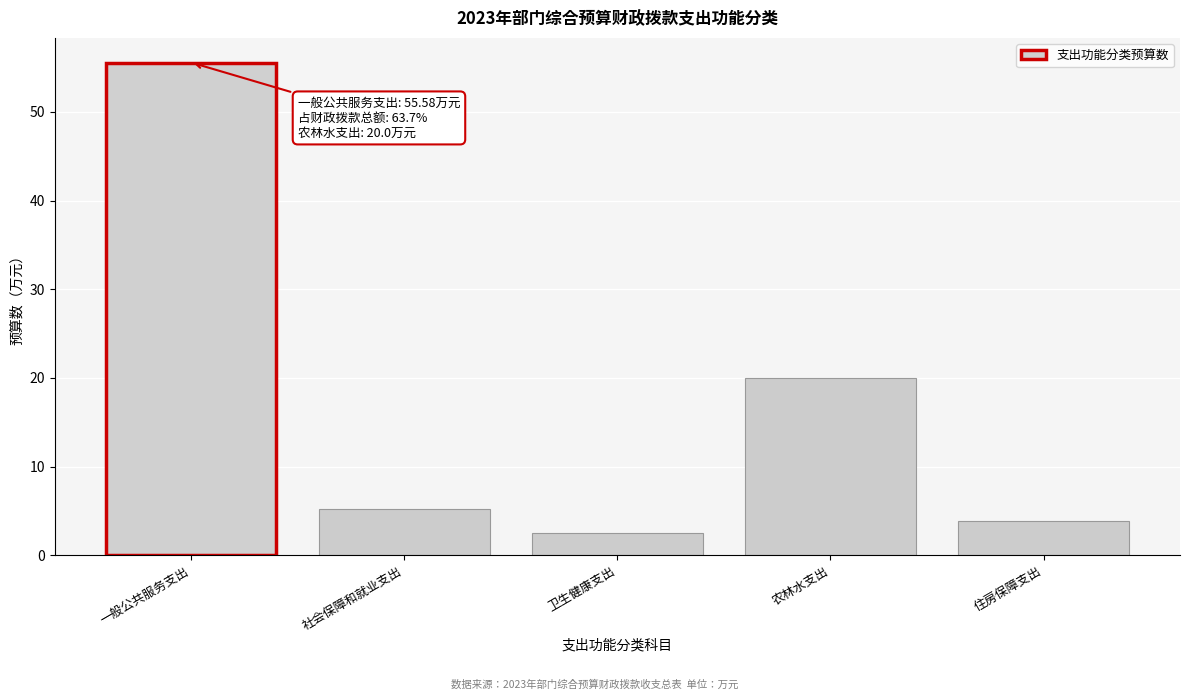

What is the difference between the values at 一般公共服务支出 and 农林水支出?

35.6